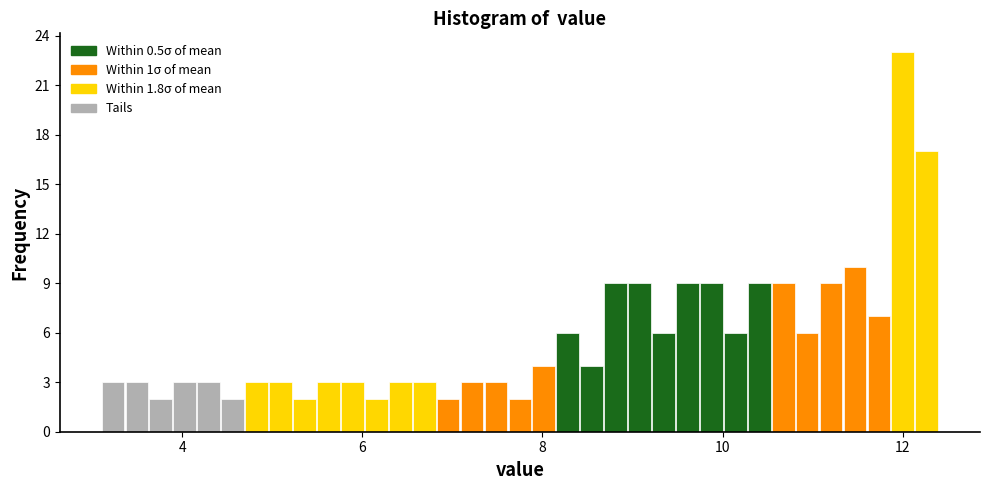

Read against the x-axis, roughly where is the centre of the tallest bar?

12.0